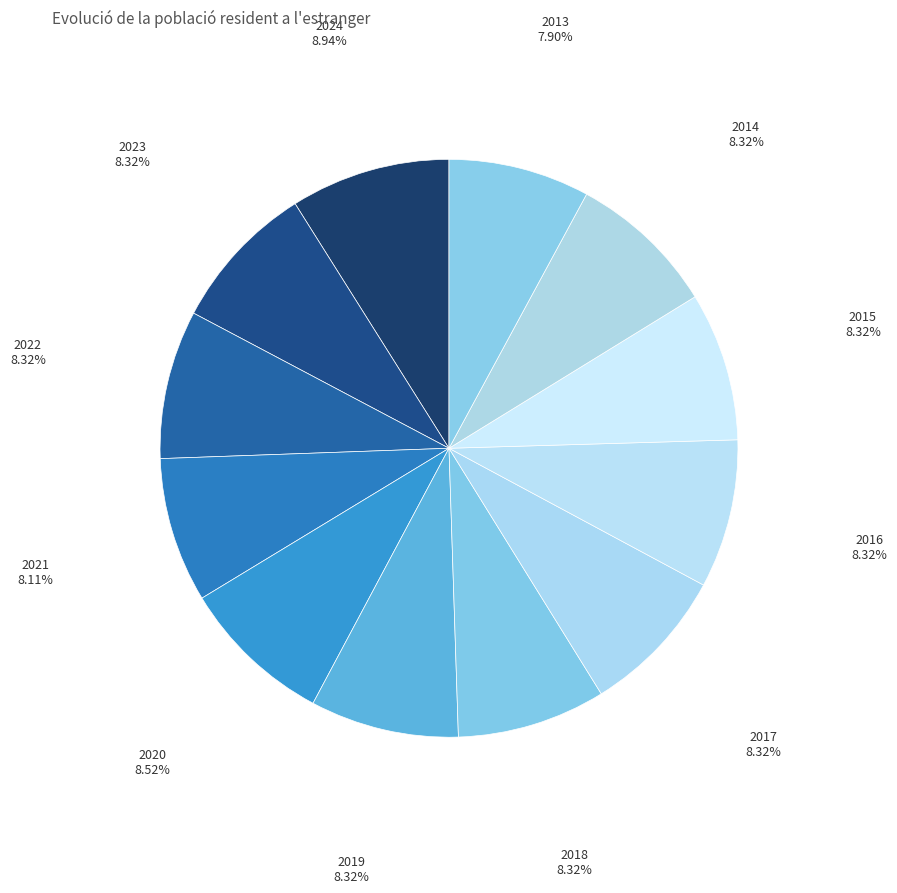

To the nearest percent, what percentage of the pie is 2016?

8%